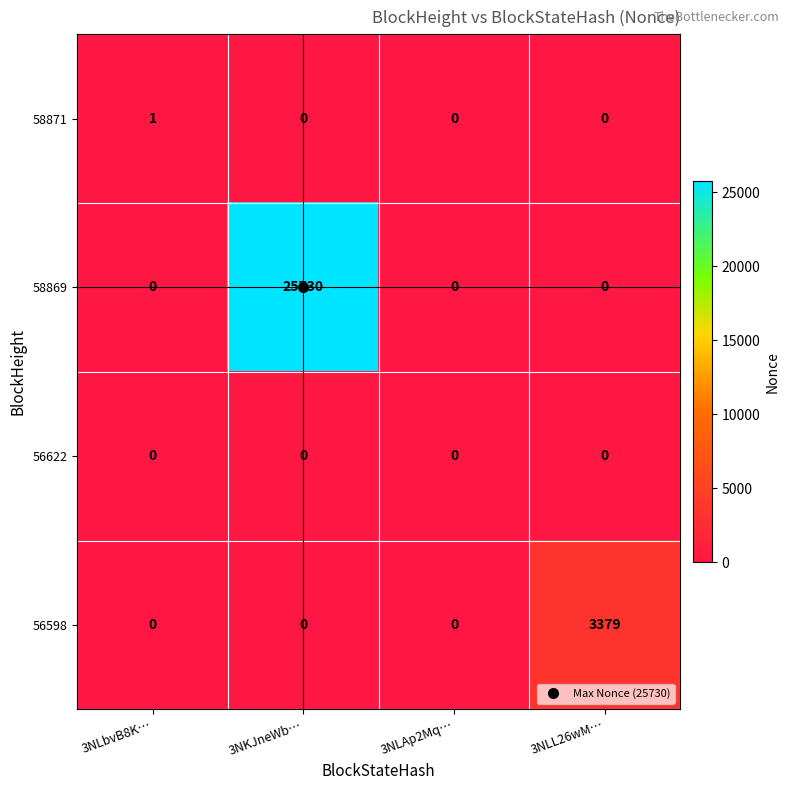

What is the spread (max minus min) of values at 3NLbvB8K…?

1